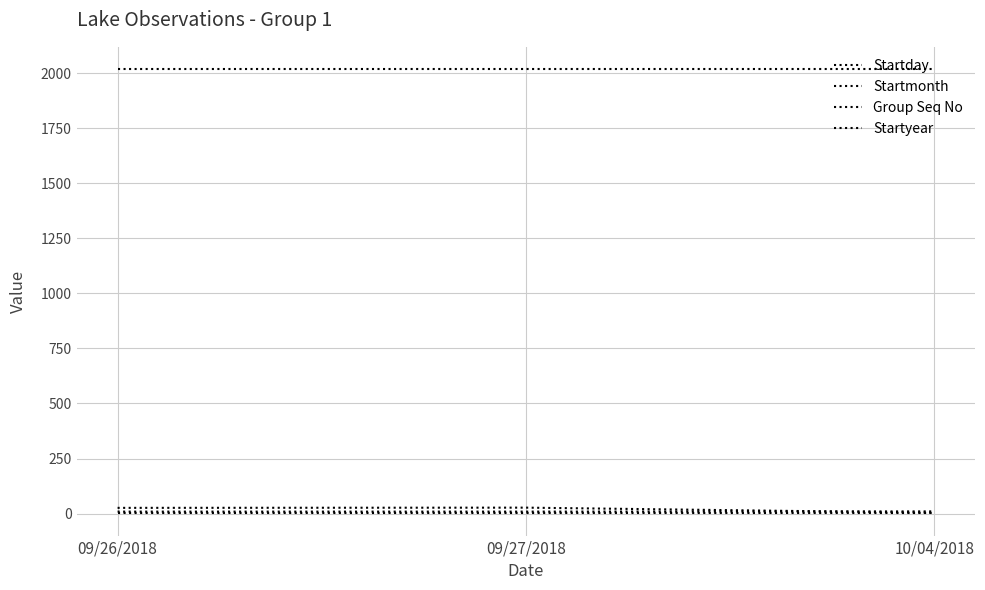

Does the chart have visible grid lines?

Yes